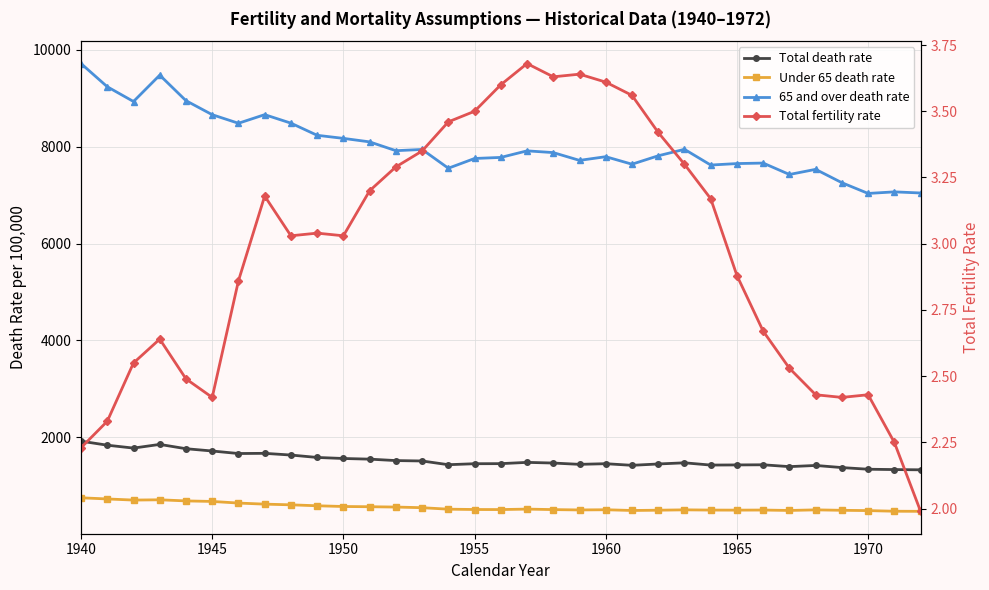

Which series has the largest range (max minus min)?

65 and over death rate